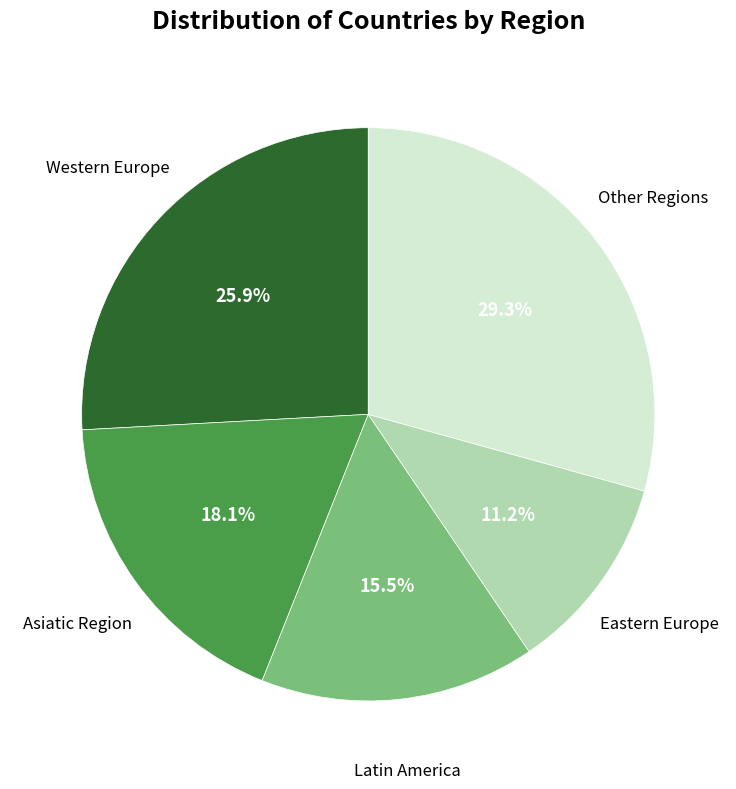

How many slices are in this pie chart?

5